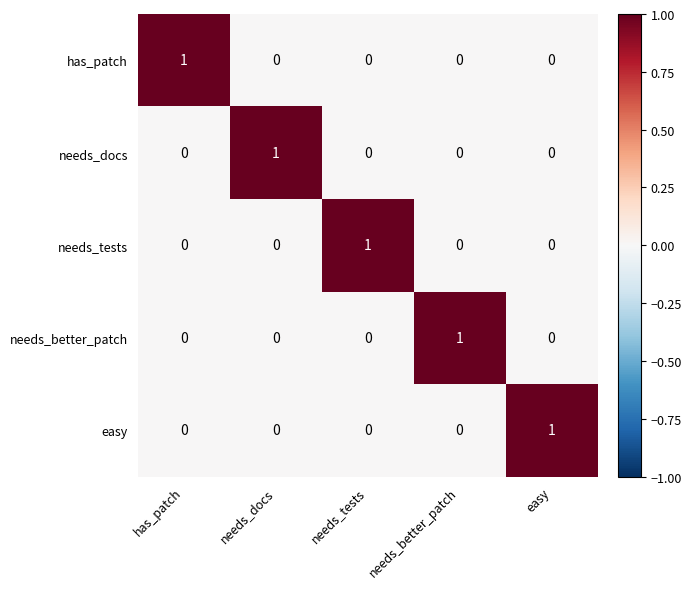

What is the spread (max minus min) of values at has_patch?

1